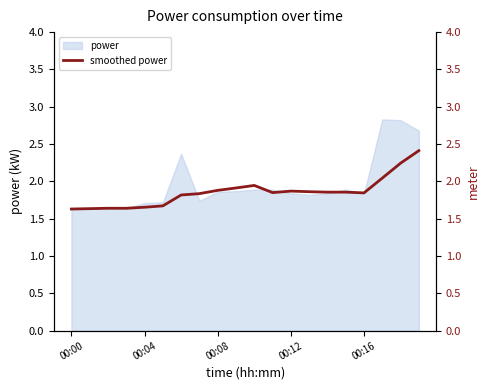

Is it true that power equals 1.7 at 00:04?

True